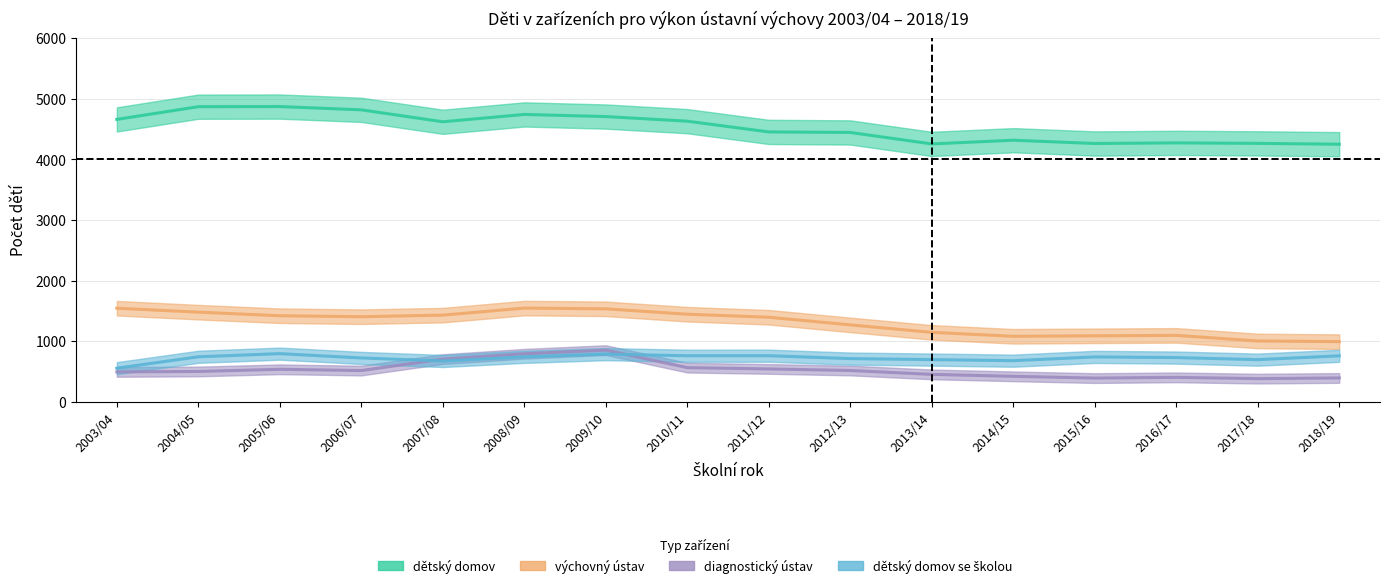

What is the value of the dětský domov se školou point at the 13th from the left?

741